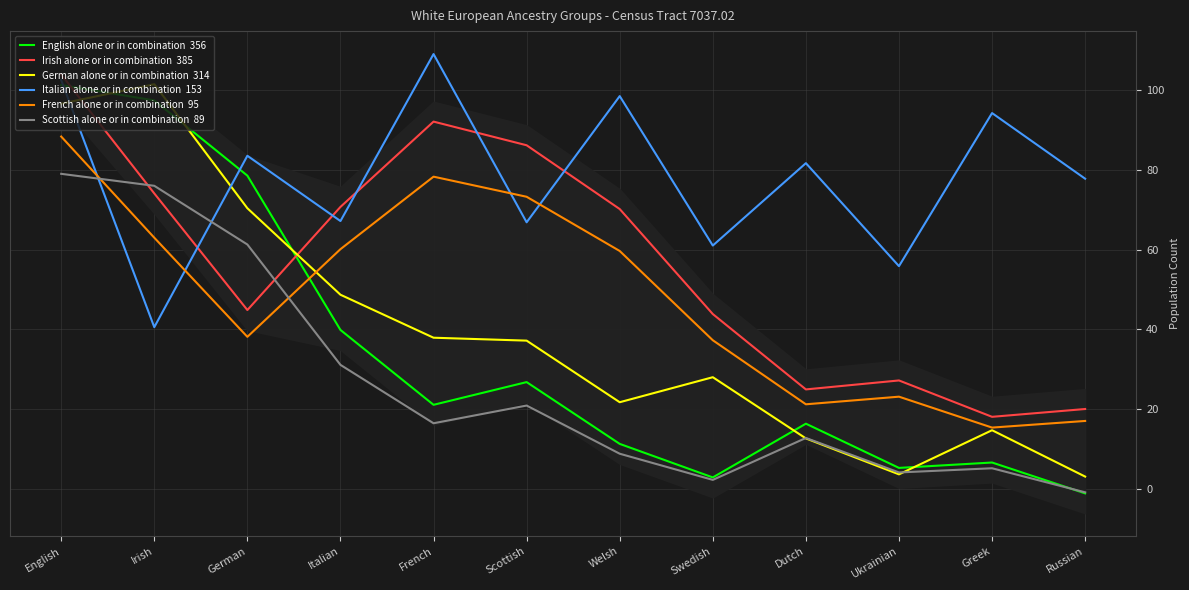

What are all the series names shown in the legend?

English alone or in combination  356, Irish alone or in combination  385, German alone or in combination  314, Italian alone or in combination  153, French alone or in combination  95, Scottish alone or in combination  89